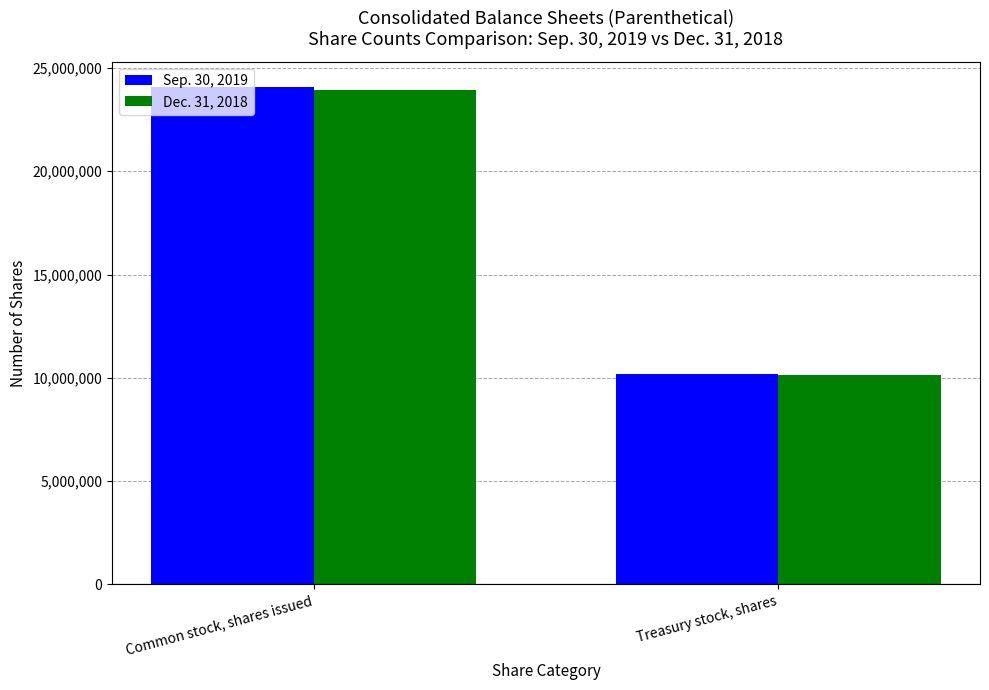

What value does the Sep. 30, 2019 series have at Common stock, shares issued, to the nearest 100?

24099000